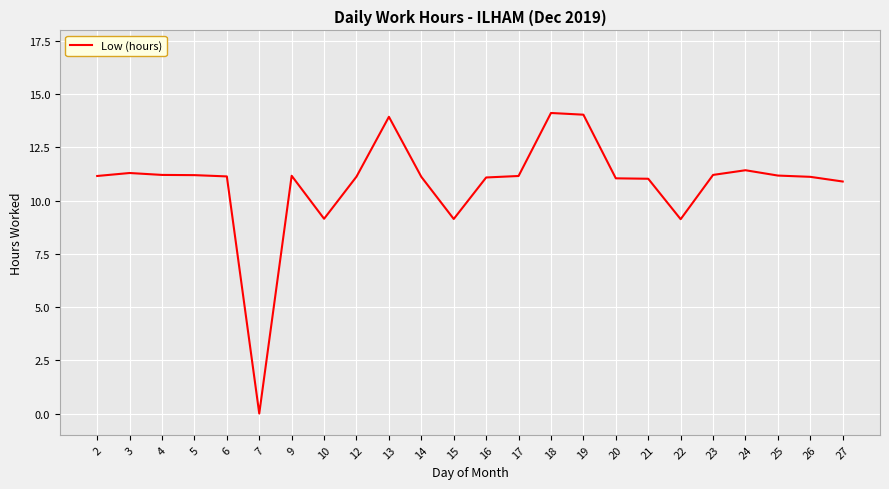

What is the ratio of the value at 20 to the value at 24?

1.0